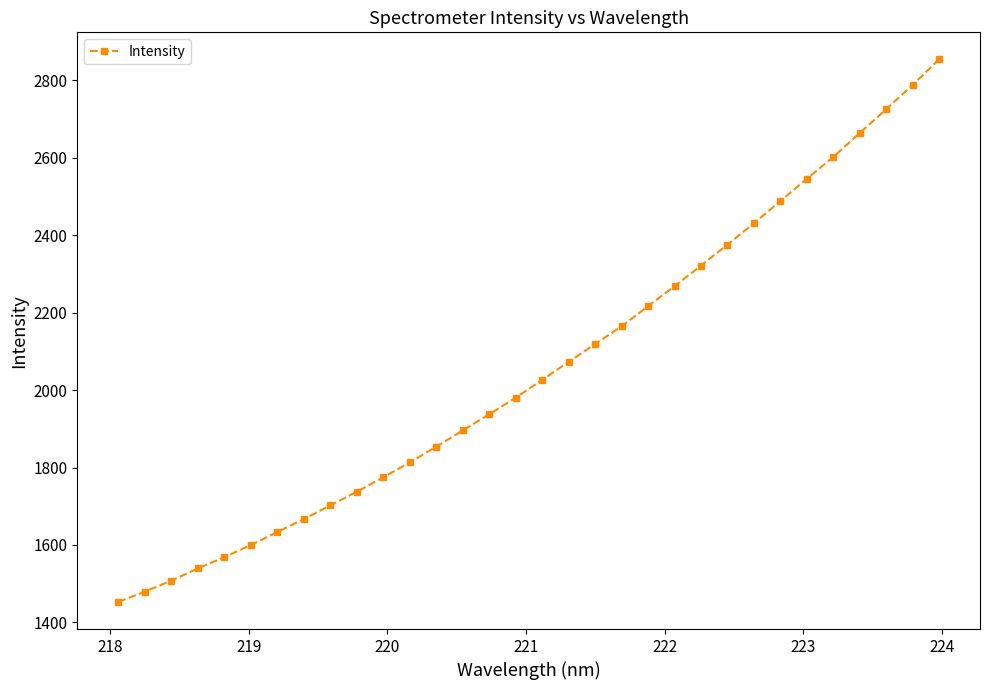

True or false: the data has more than 2 interior local peaks.

False